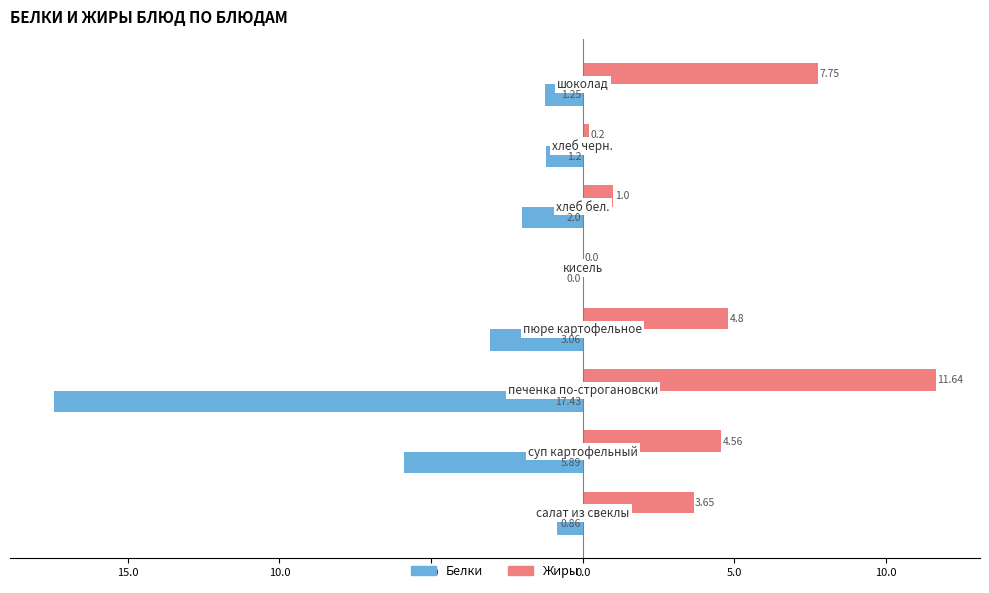

Reading right to left, what are all the values shown in this chart?

Белки: -1.2	-1.2	-2.0	0.0	-3.1	-17.4	-5.9	-0.9
Жиры: 7.8	0.2	1.0	0.0	4.8	11.6	4.6	3.6